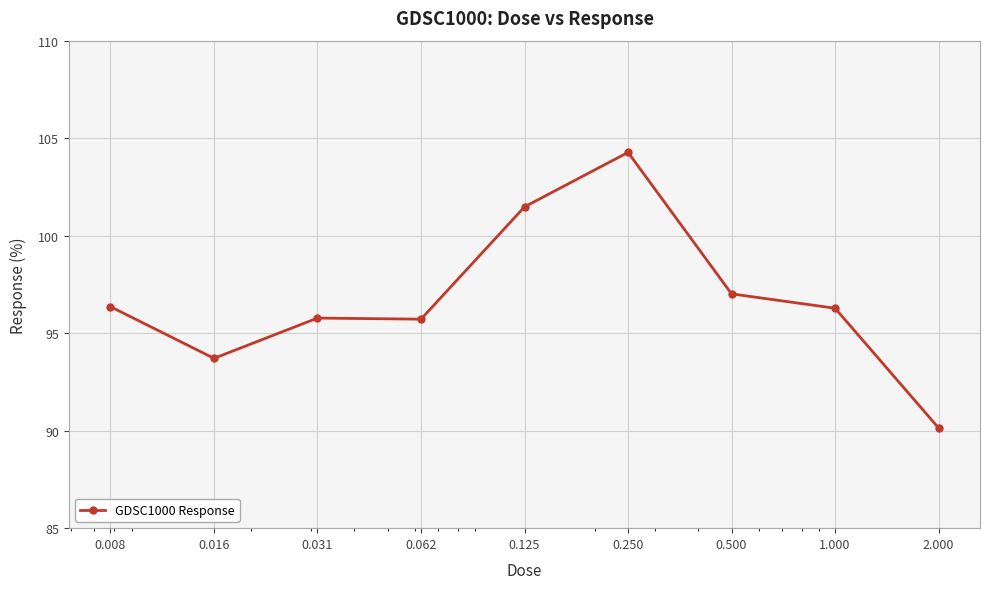

What is the value of the 1st point from the left?

96.4